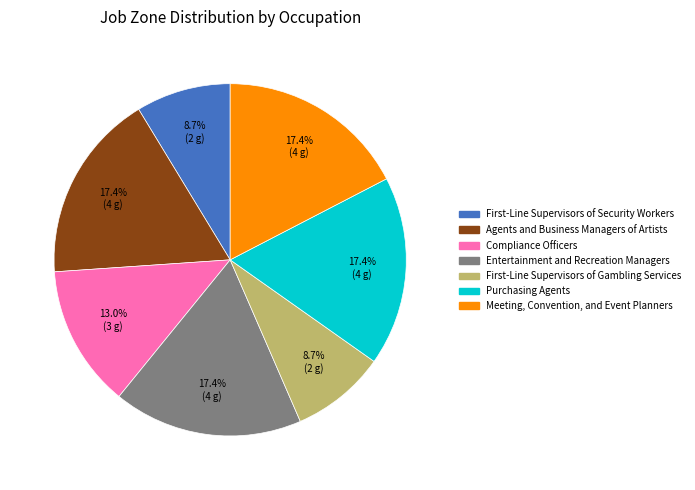

Is there a majority slice in this chart?

No